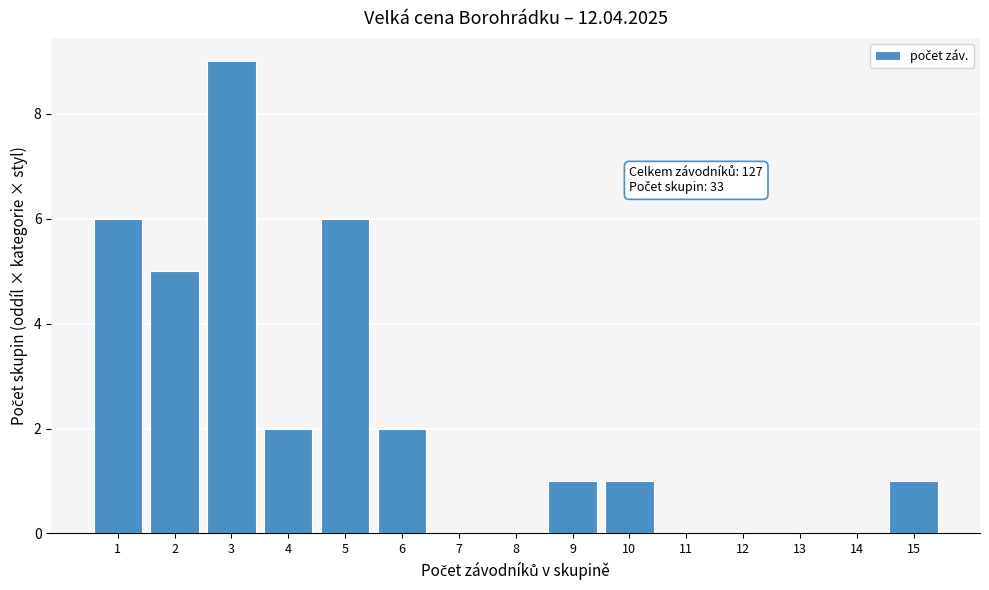

Reading left to right, extract all data points from this chart.

1=6	2=5	3=9	4=2	5=6	6=2	7=0	8=0	9=1	10=1	11=0	12=0	13=0	14=0	15=1